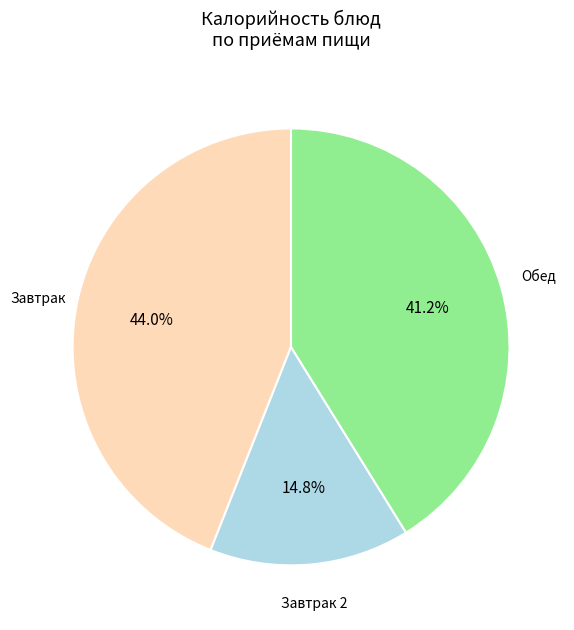

Do Обед and Завтрак together represent more than half of the pie?

Yes